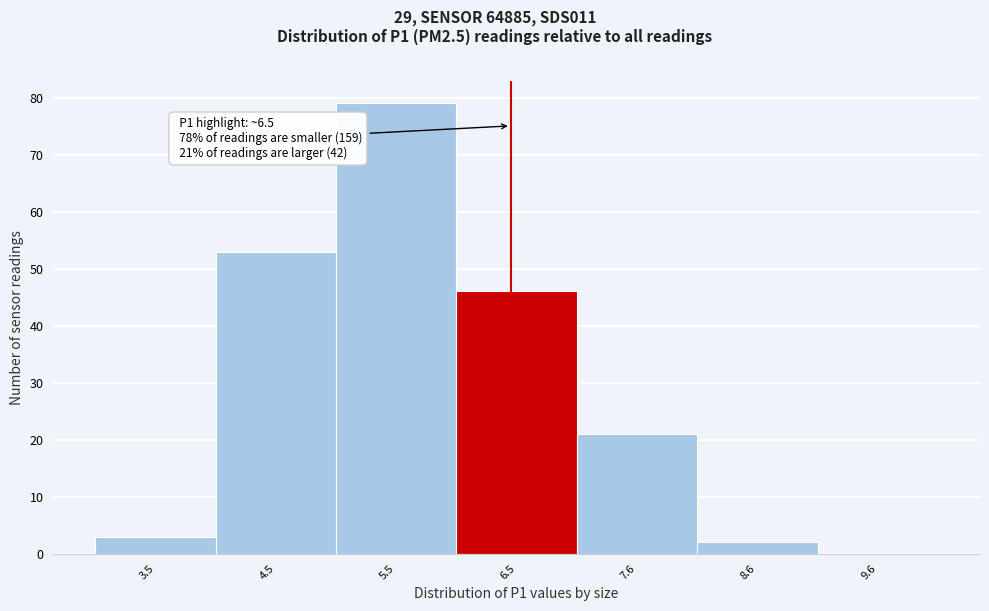

Which range on the x-axis has the tallest bar?

5.05 to 6.05